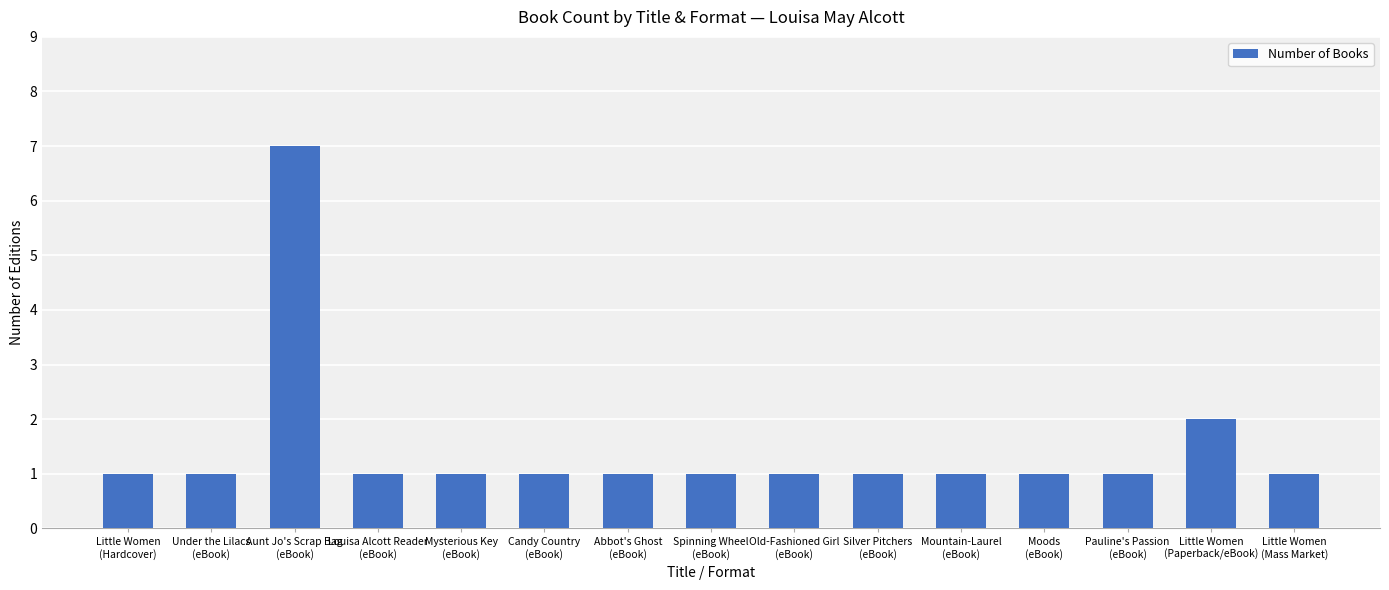

What is the difference between the second highest and second lowest values?

1